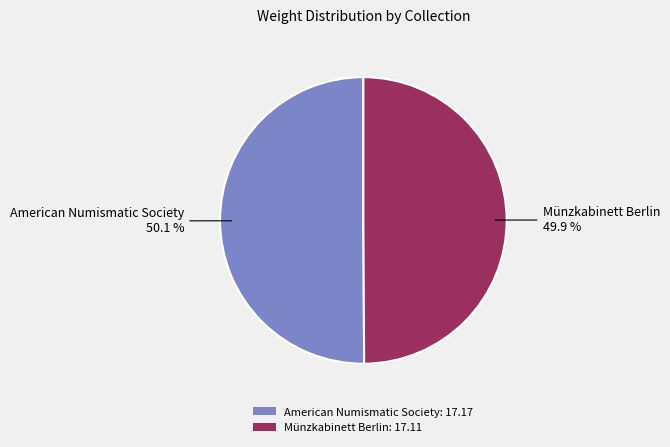

What is the ratio of the value at Münzkabinett Berlin to the value at American Numismatic Society?

1.0